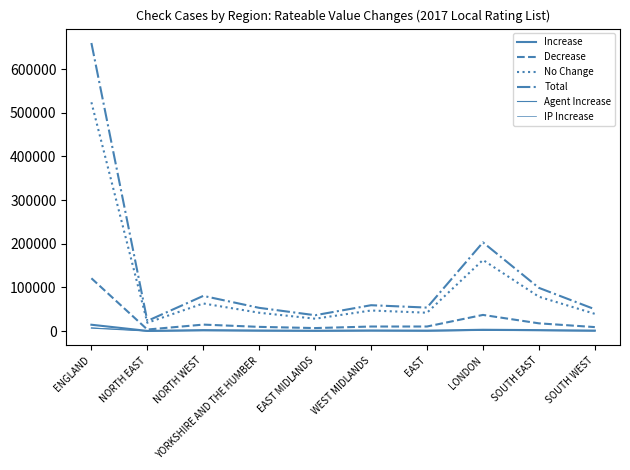

At which label is No Change closest to 271670?

LONDON